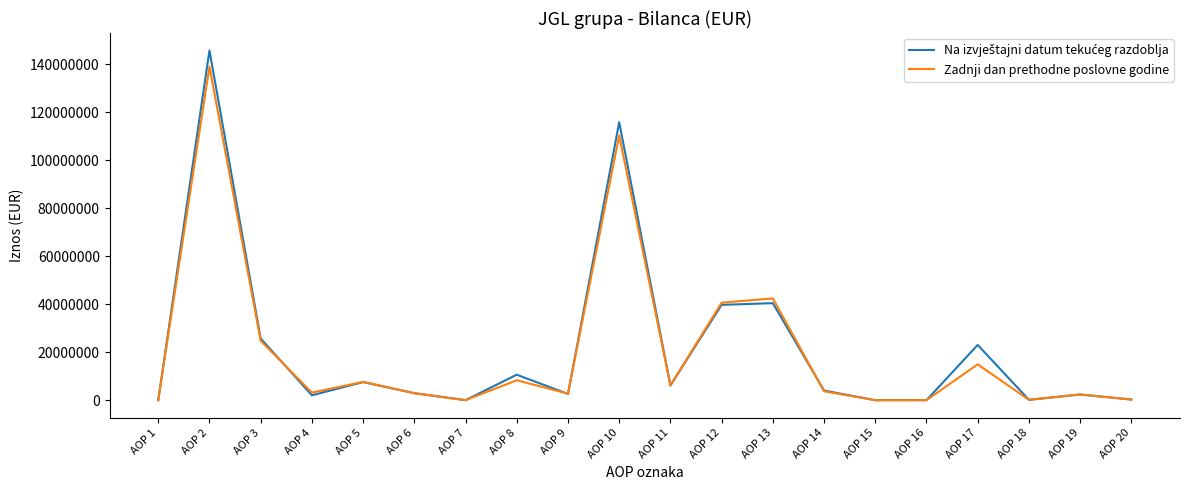

The value of Zadnji dan prethodne poslovne godine at AOP 14 is 3709873. True or false?

True